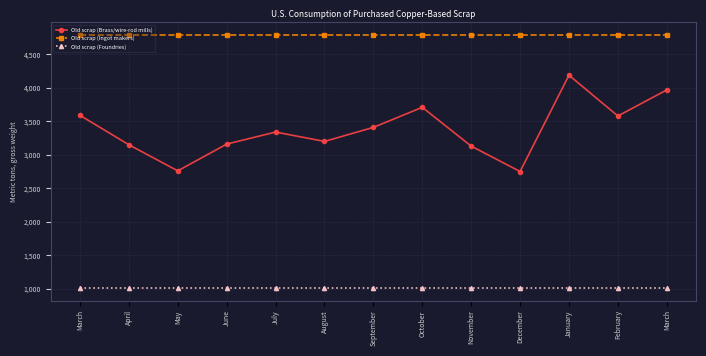

How many interior local peaks does the Old scrap (Brass/wire-rod mills) series have?

3